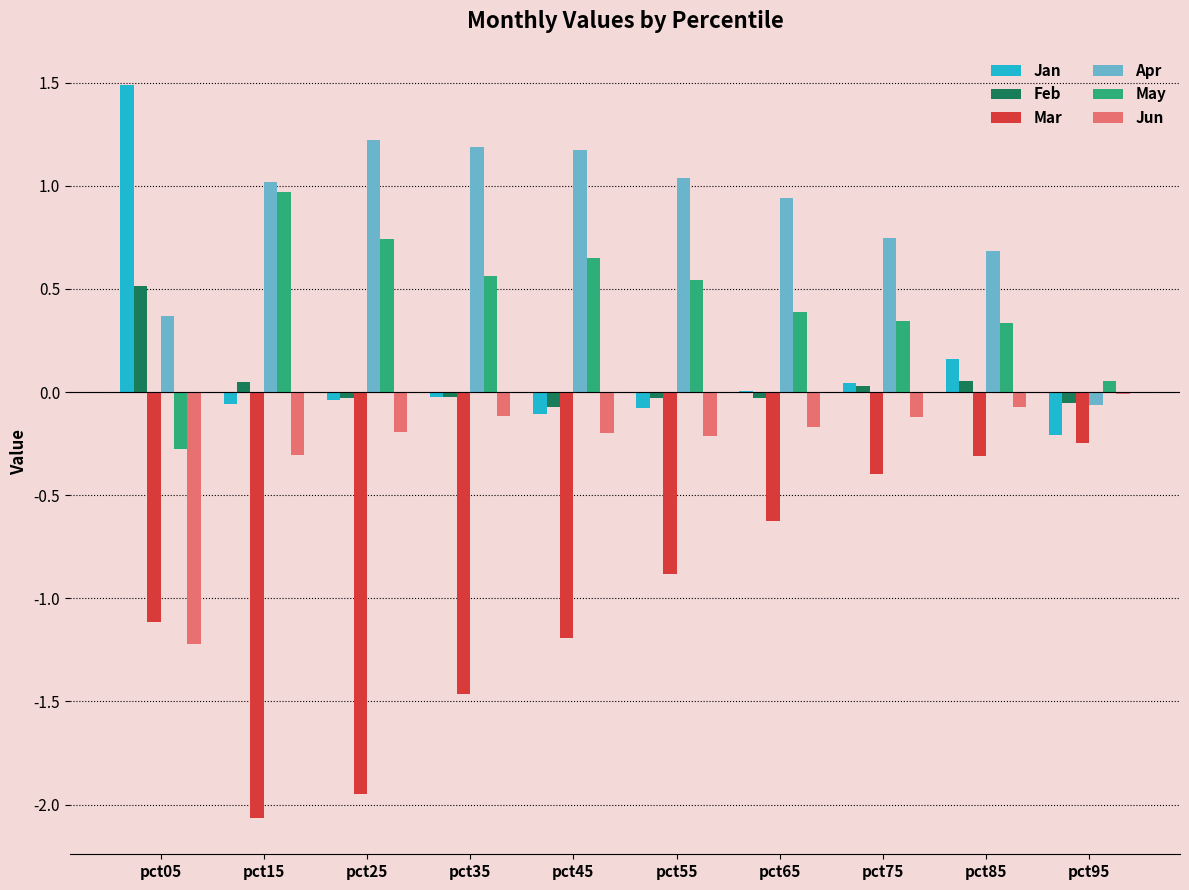

True or false: Jun has a value of -0.5 at pct05.

False